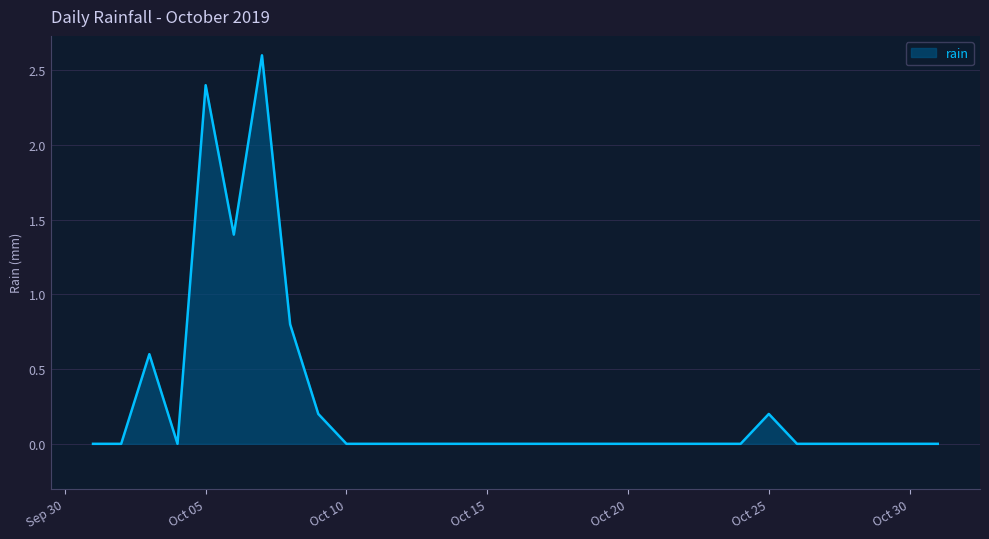

What is the sum of all values?

8.2